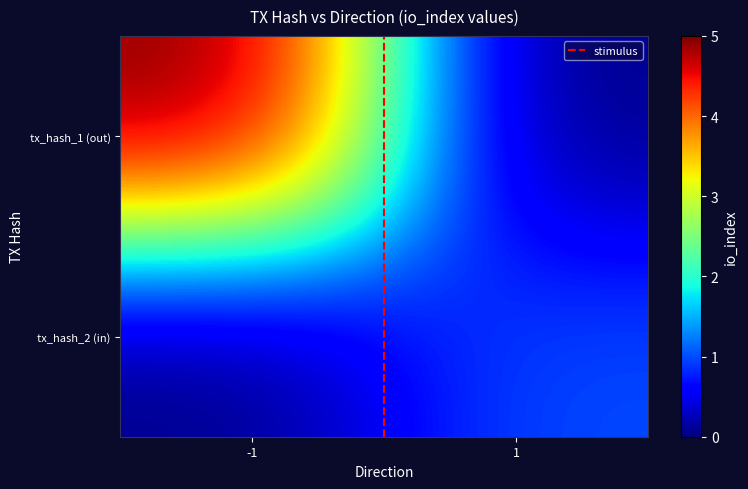

Which label corresponds to the largest value in the chart?

-1